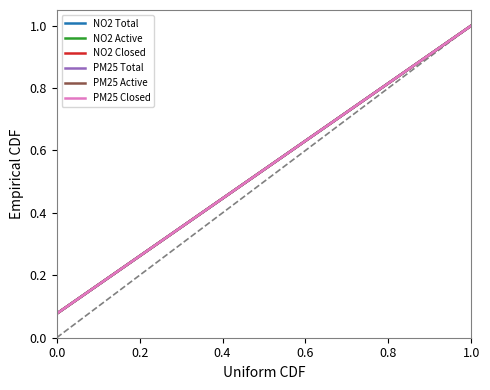

Does the chart have visible grid lines?

No